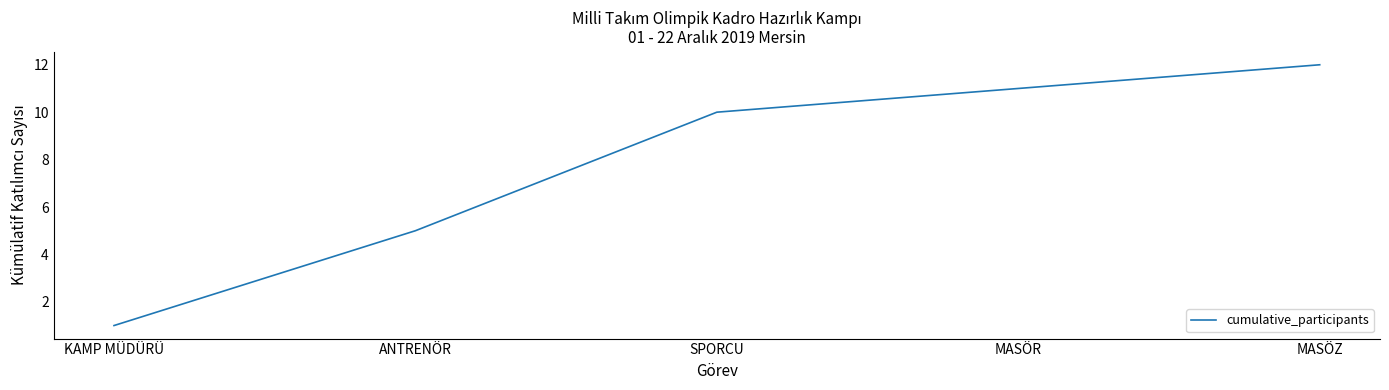

Reading left to right, transcribe all the data shown in this chart.

KAMP MÜDÜRÜ=1	ANTRENÖR=5	SPORCU=10	MASÖR=11	MASÖZ=12